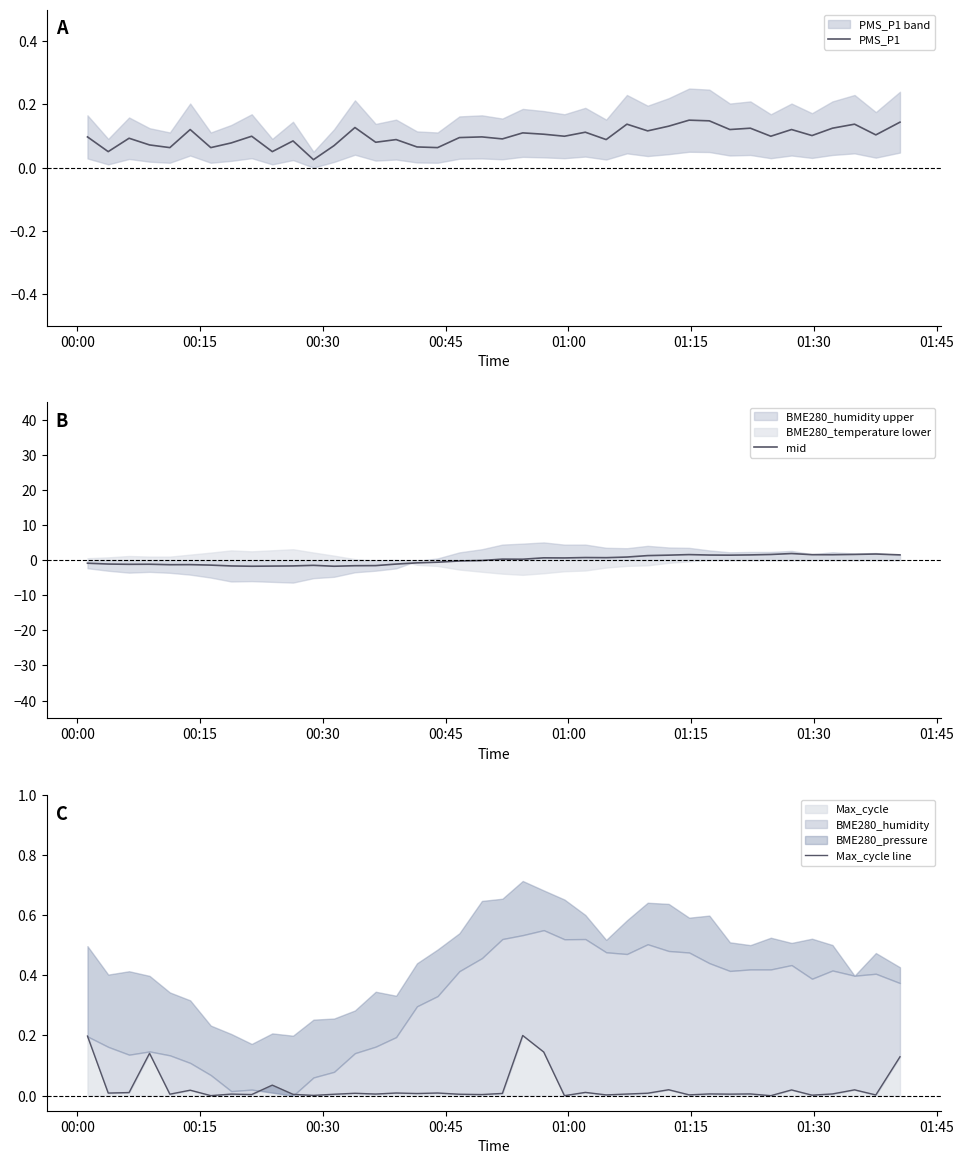

How many intersections are there between Max_cycle line and PMS_P1?

5